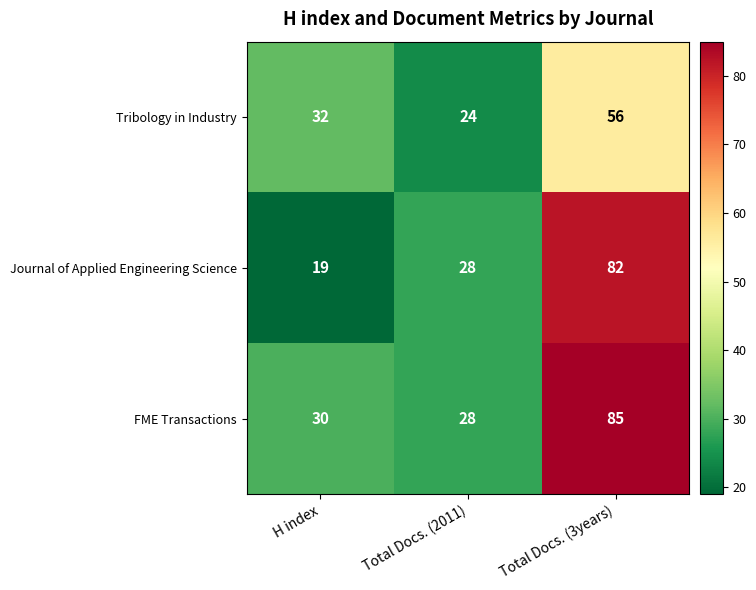

Rank the series by their average value, from lowest to highest.

Tribology in Industry, Journal of Applied Engineering Science, FME Transactions